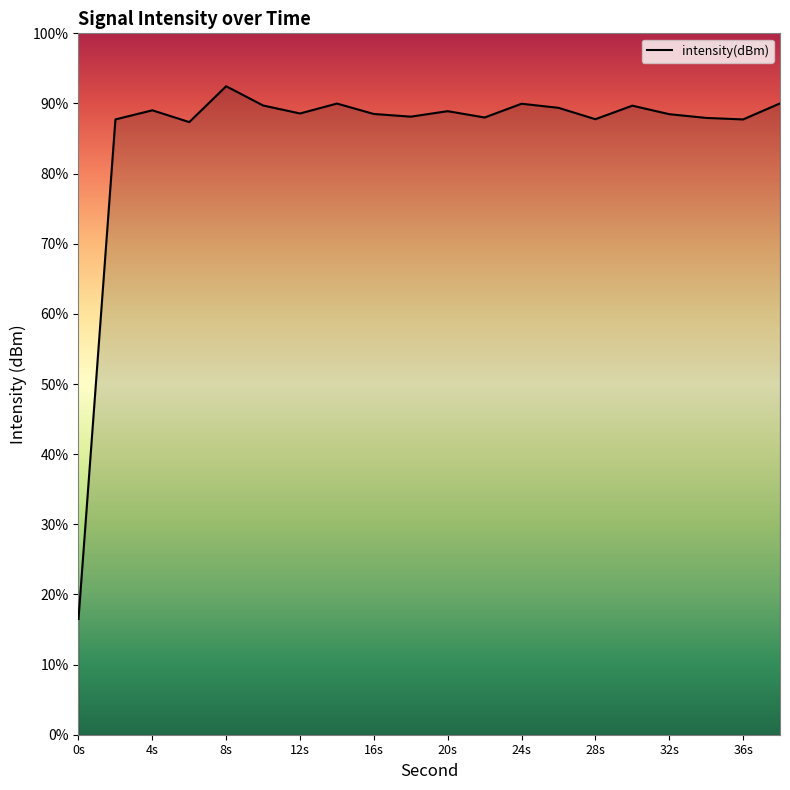

What is the label of the 20th point from the right?

0s